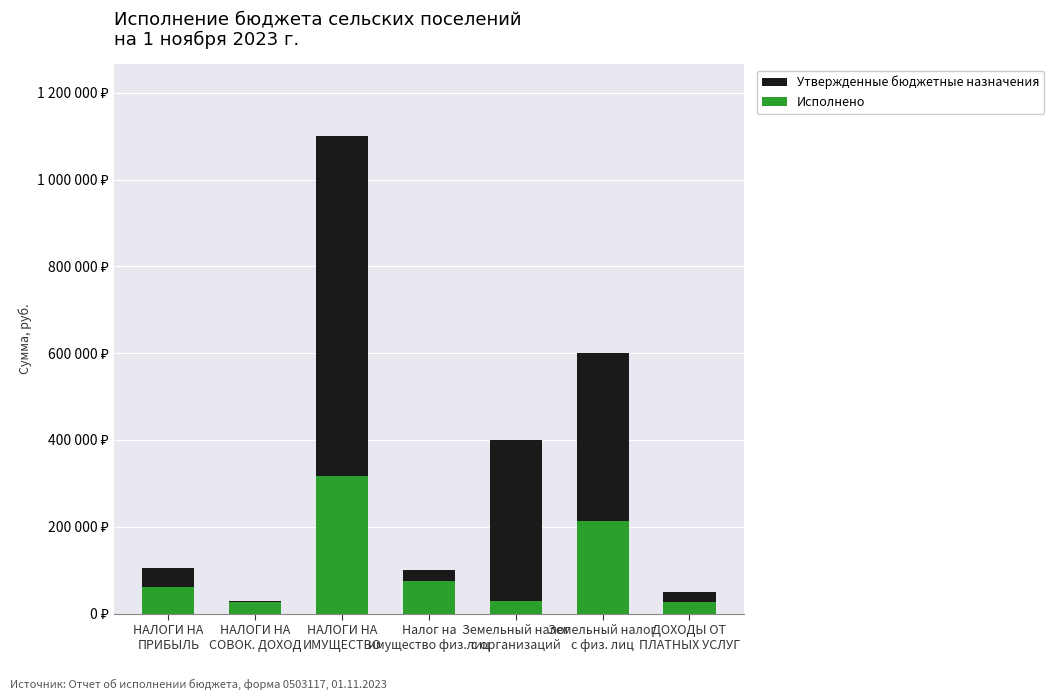

What is the sum of all Утвержденные бюджетные назначения values?

2384000.0